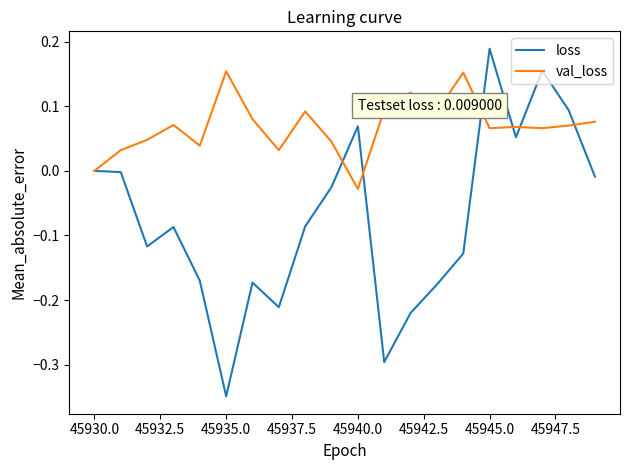

Which series has the largest range (max minus min)?

loss